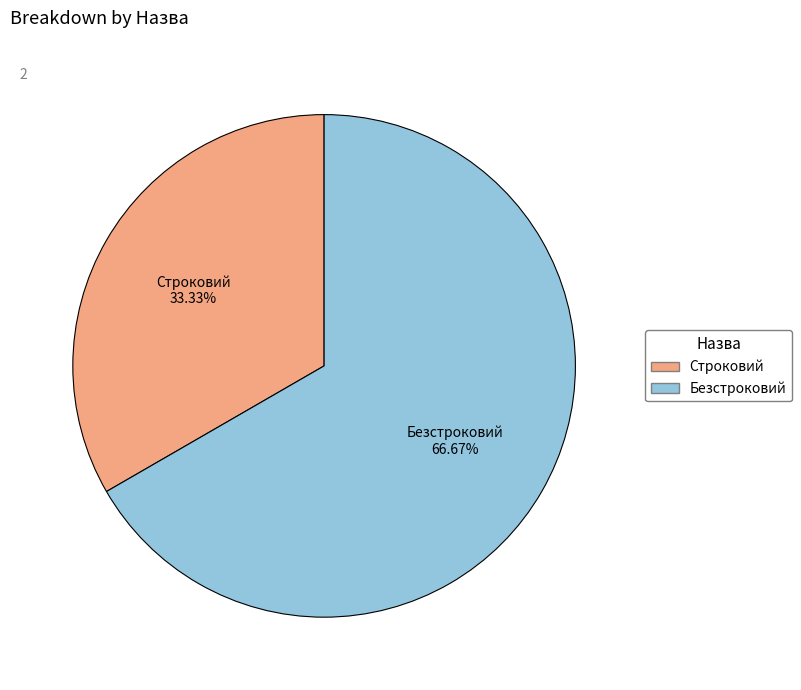

What is the total percentage of Безстроковий and Строковий?

100.0%